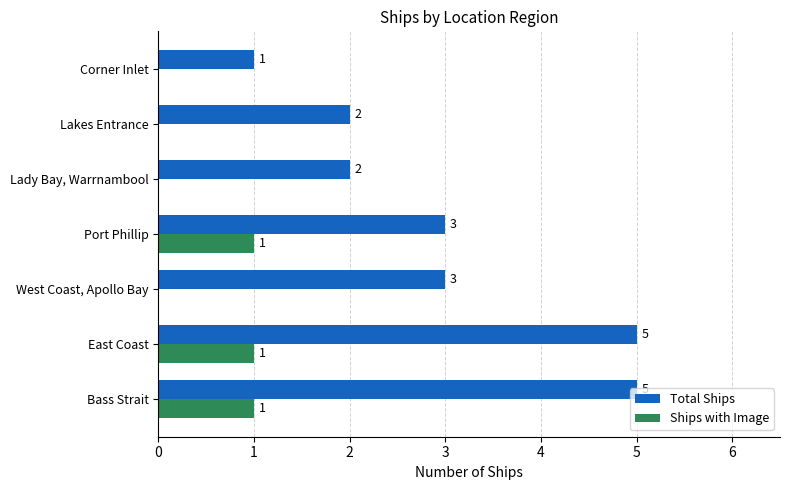

What is the average value of the Total Ships series?

3